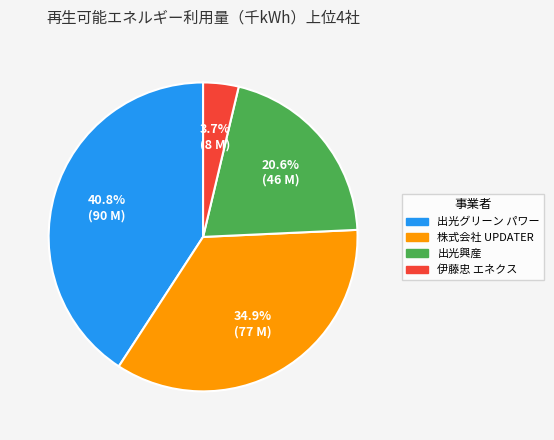

Count the number of slices in the pie.

4